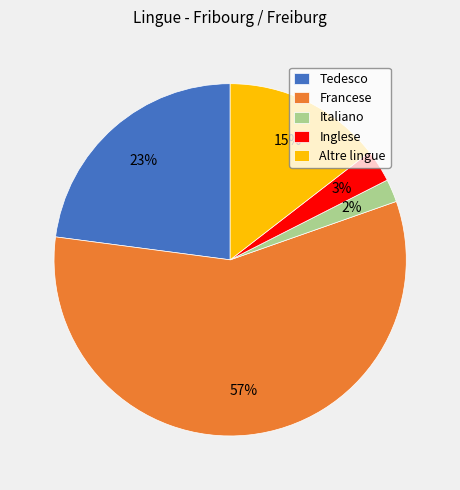

True or false: Altre lingue accounts for 15% of the total.

True